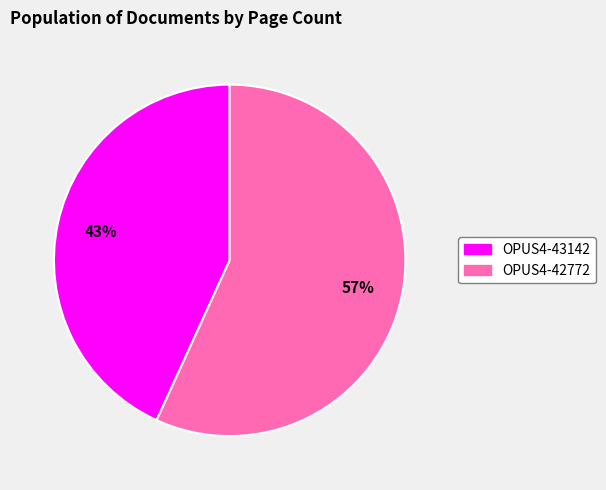

Which slice is the largest?

OPUS4-42772